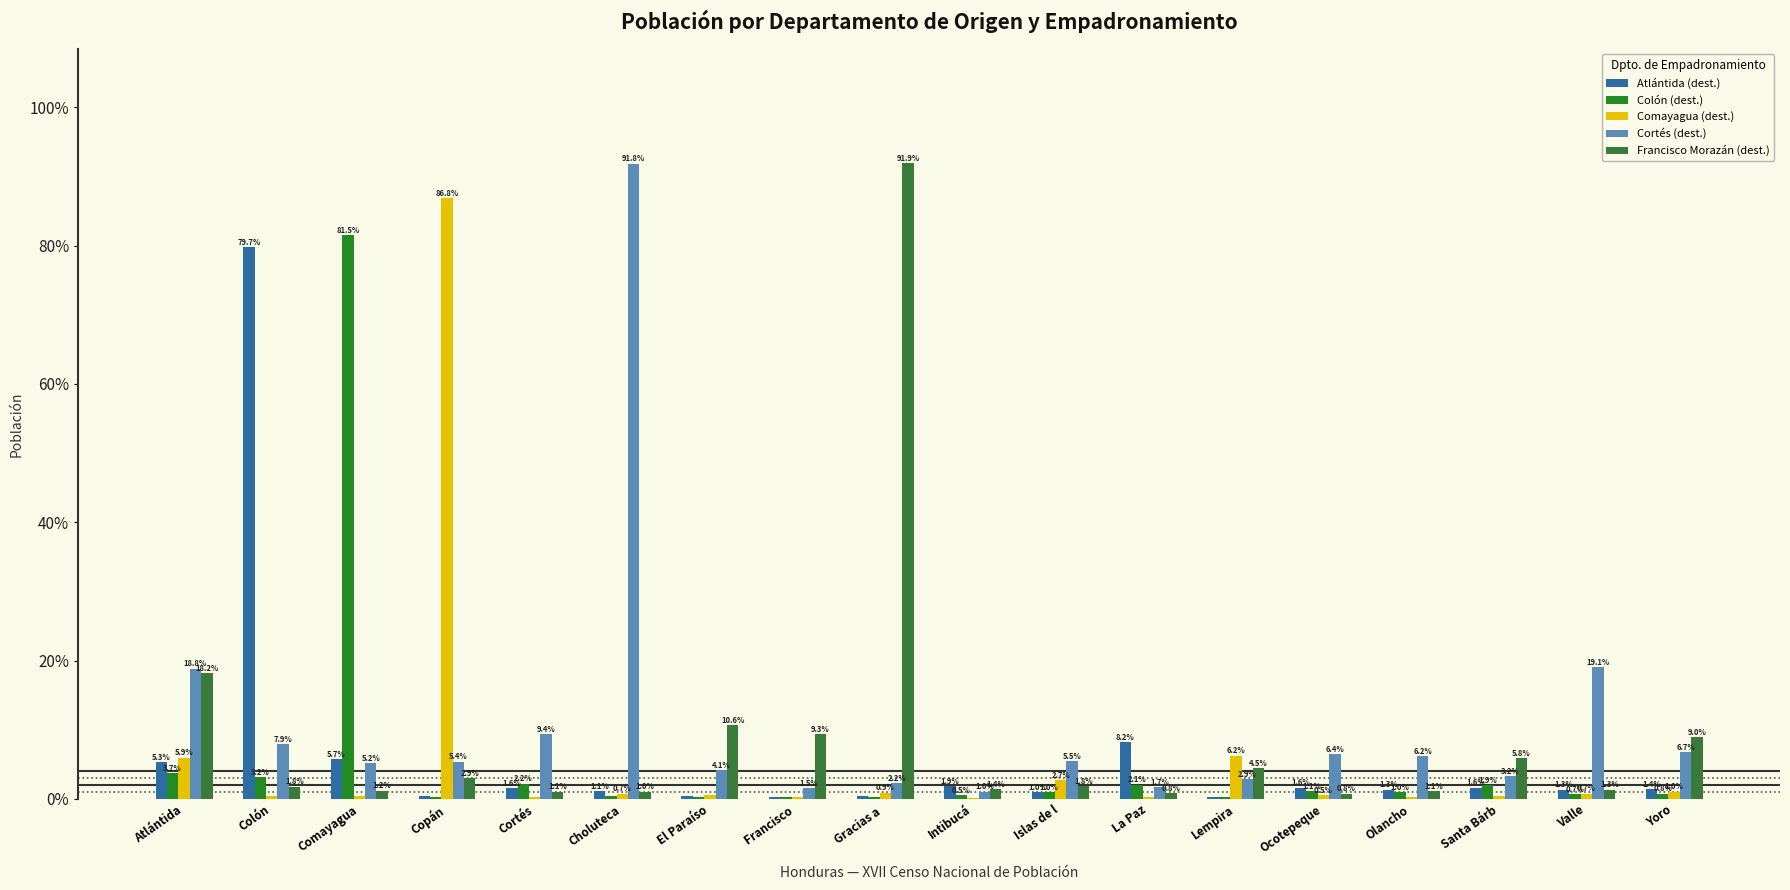

Which series has the largest range (max minus min)?

Francisco Morazán (dest.)